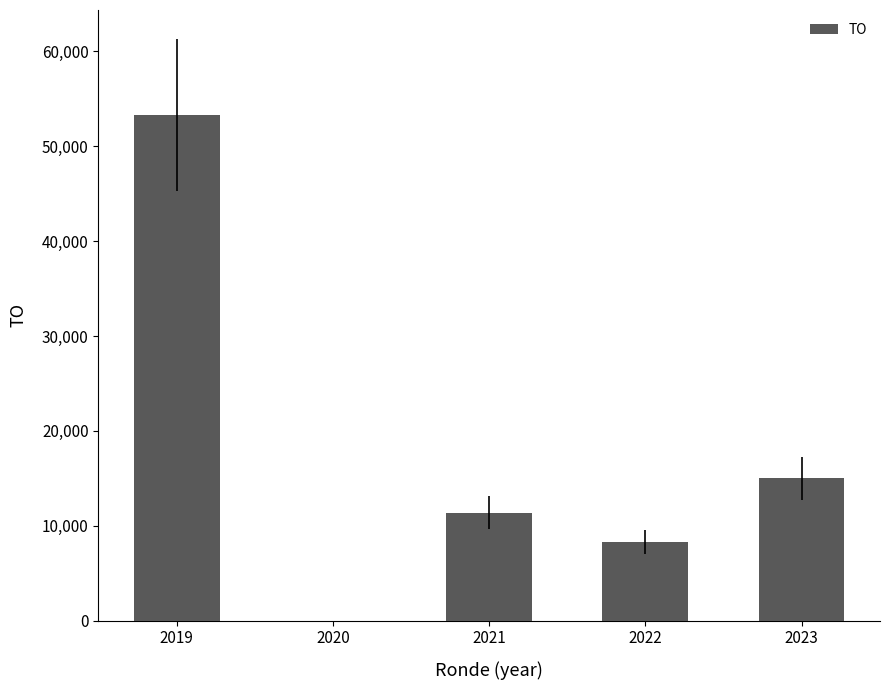

Is it true that the value at 2019 is 53300?

True